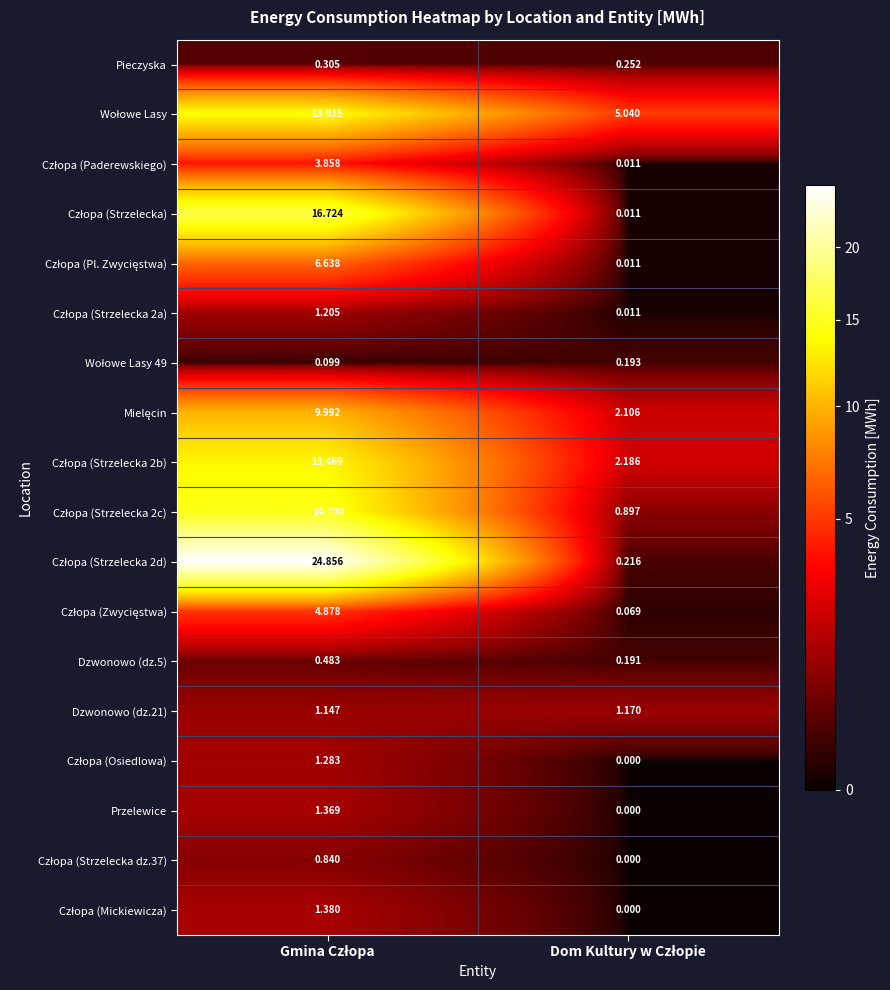

How many series are shown in this chart?

18